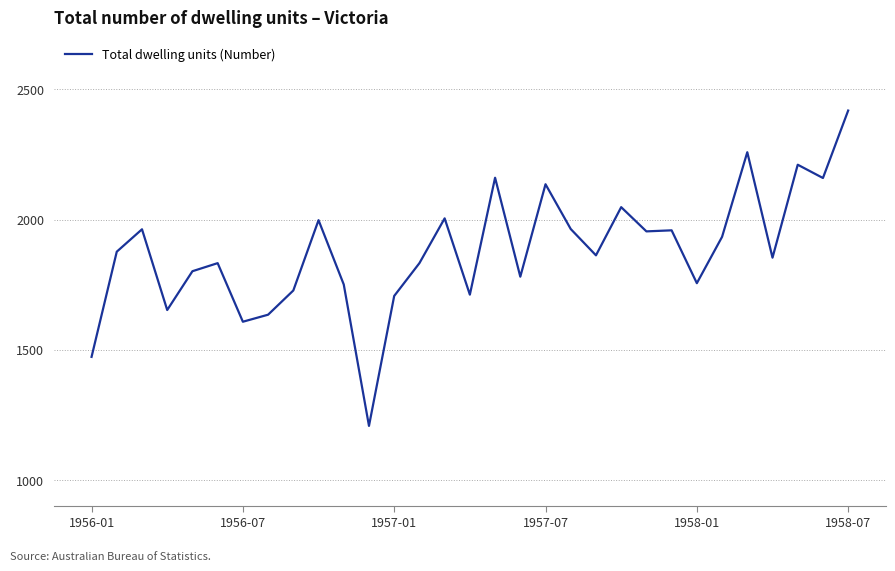

What is the smallest value displayed?

1208